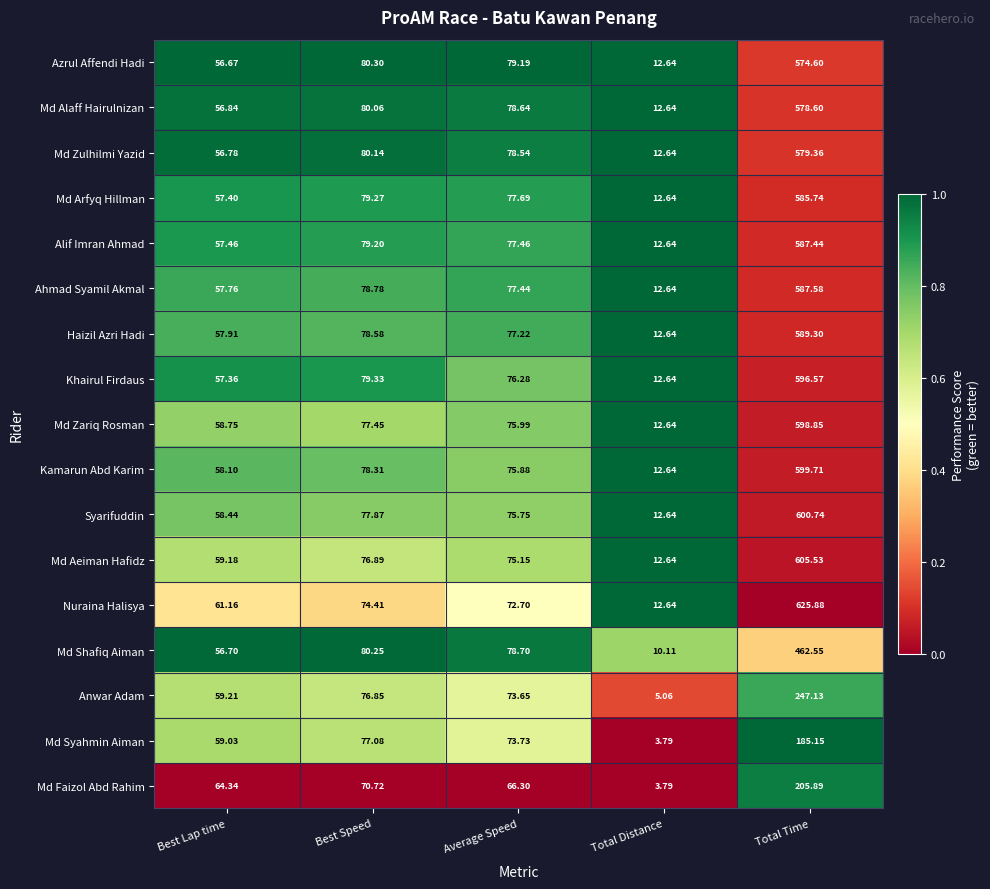

At which label does Azrul Affendi Hadi first exceed 79?

Best Speed